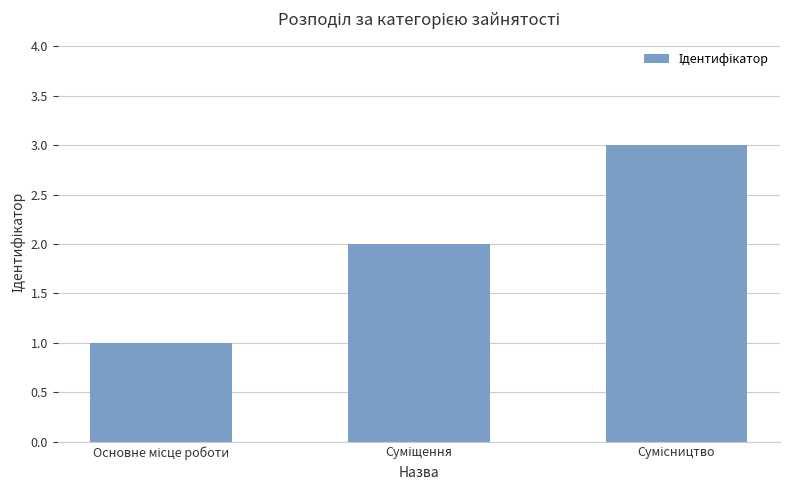

What is the sum of all values?

6